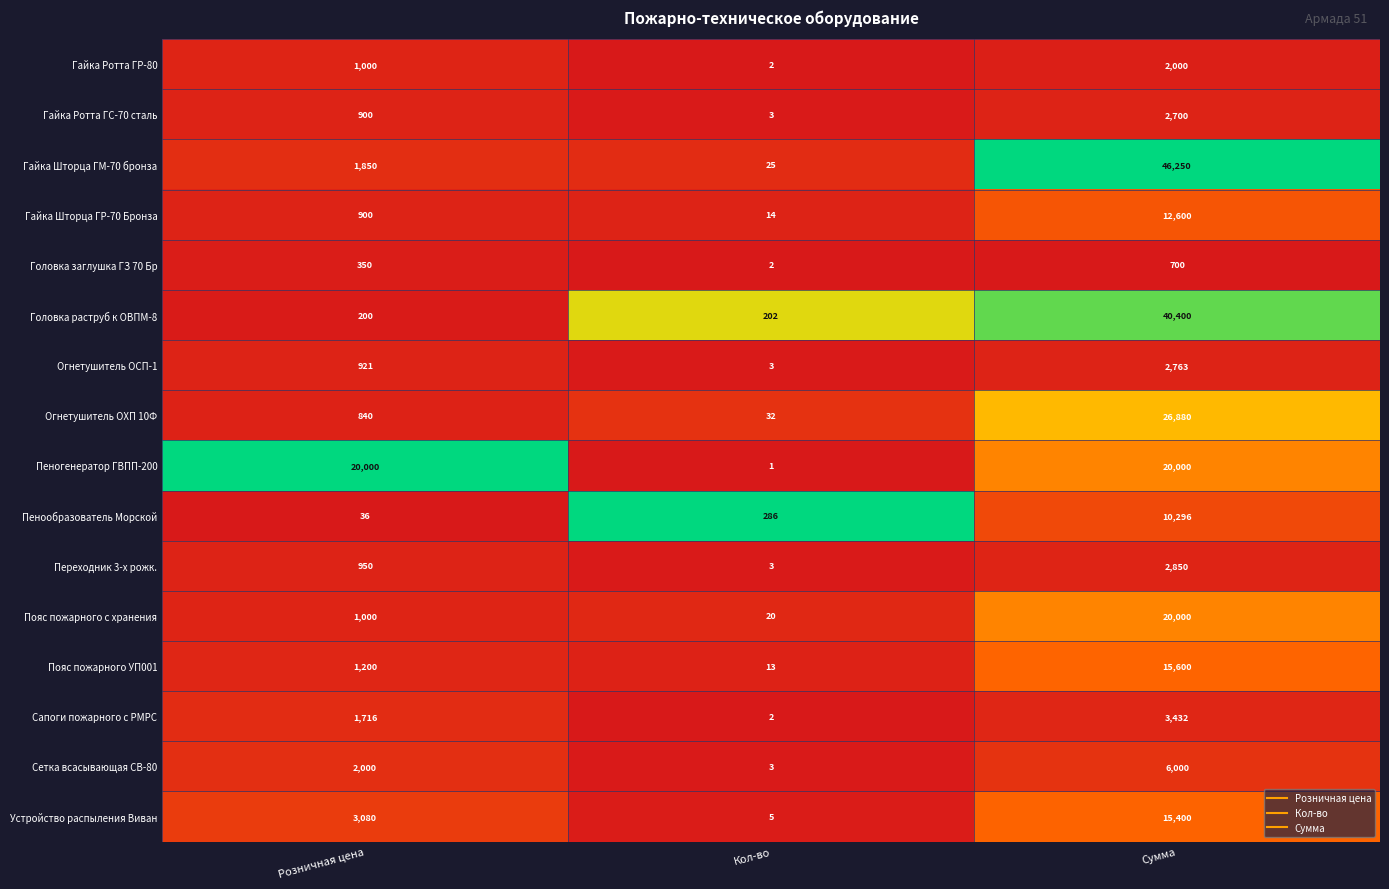

At which label does Гайка Шторца ГМ-70 бронза reach its peak?

Сумма